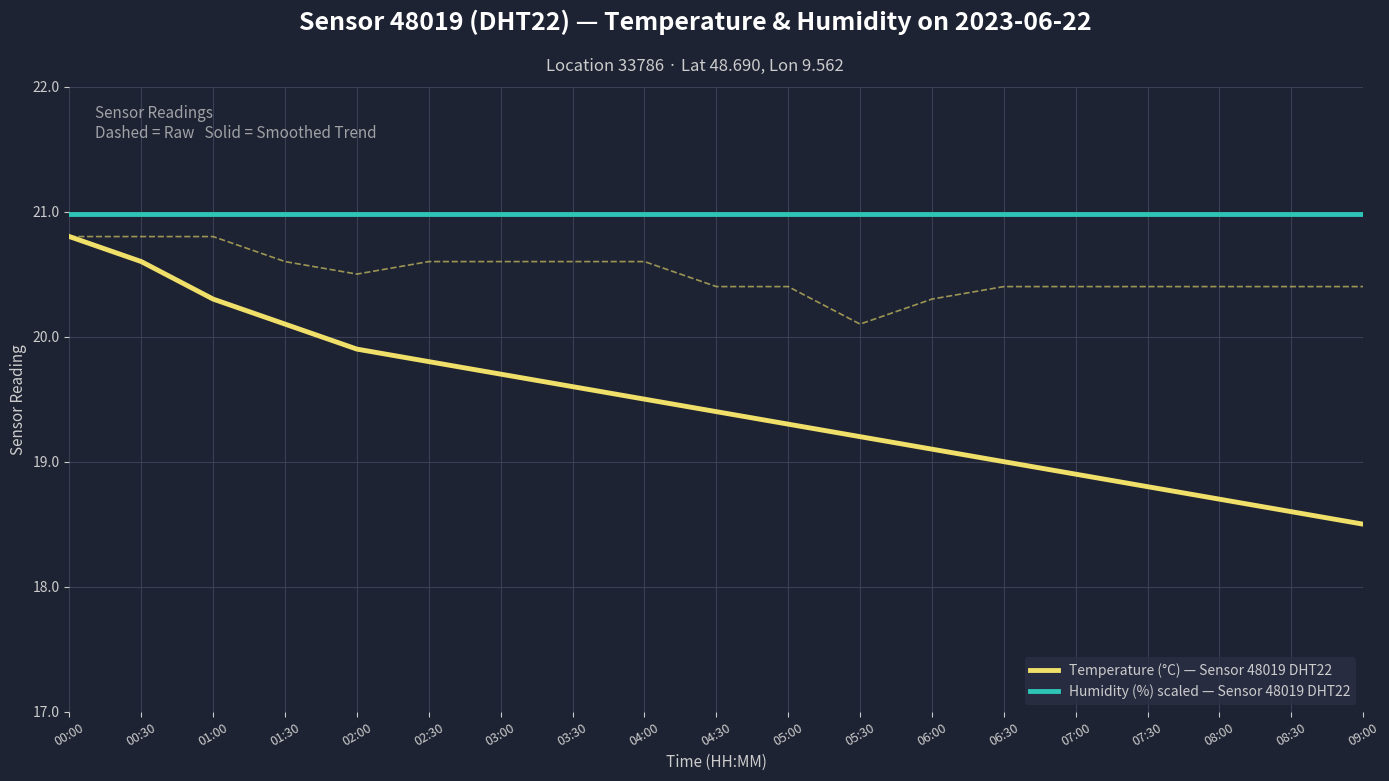

What position from the left is 09:00?

19